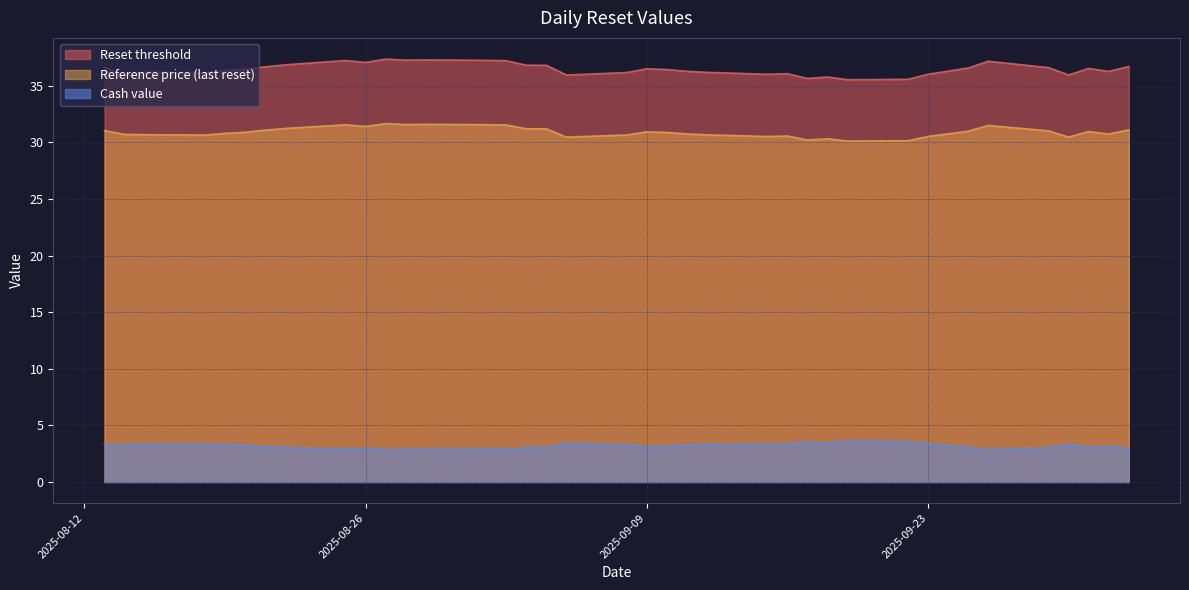

What is the lowest value of the Reset threshold series?

35.5